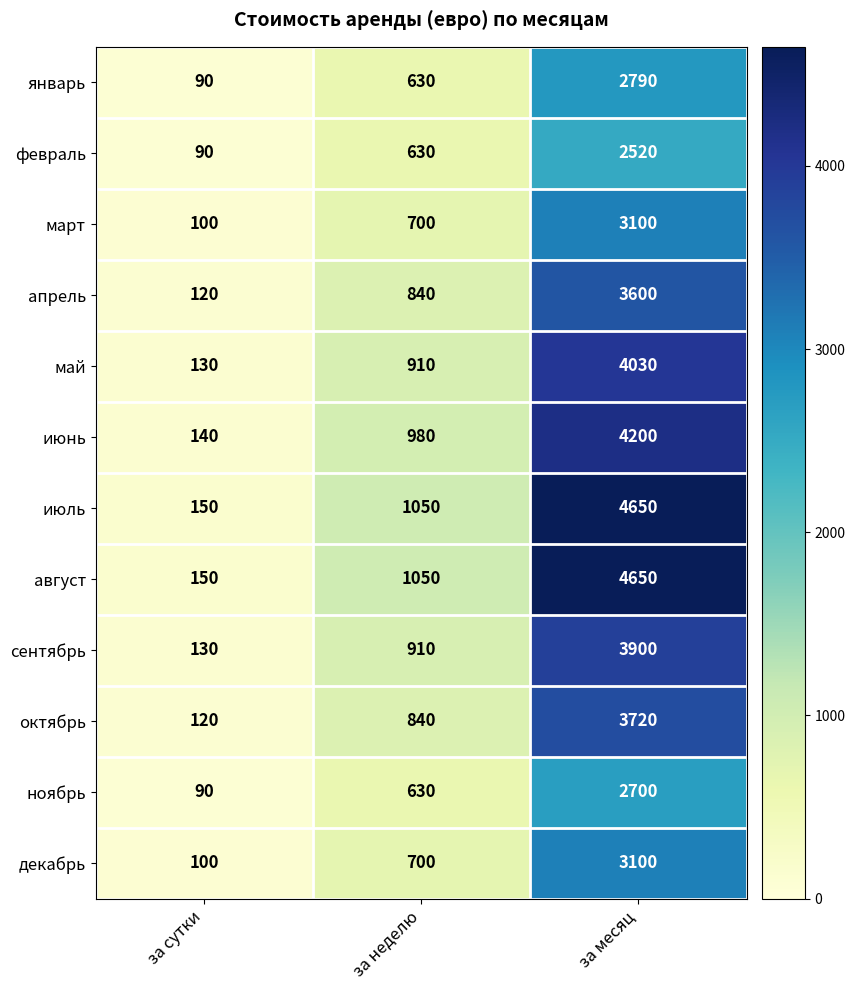

What is the minimum value for июль?

150